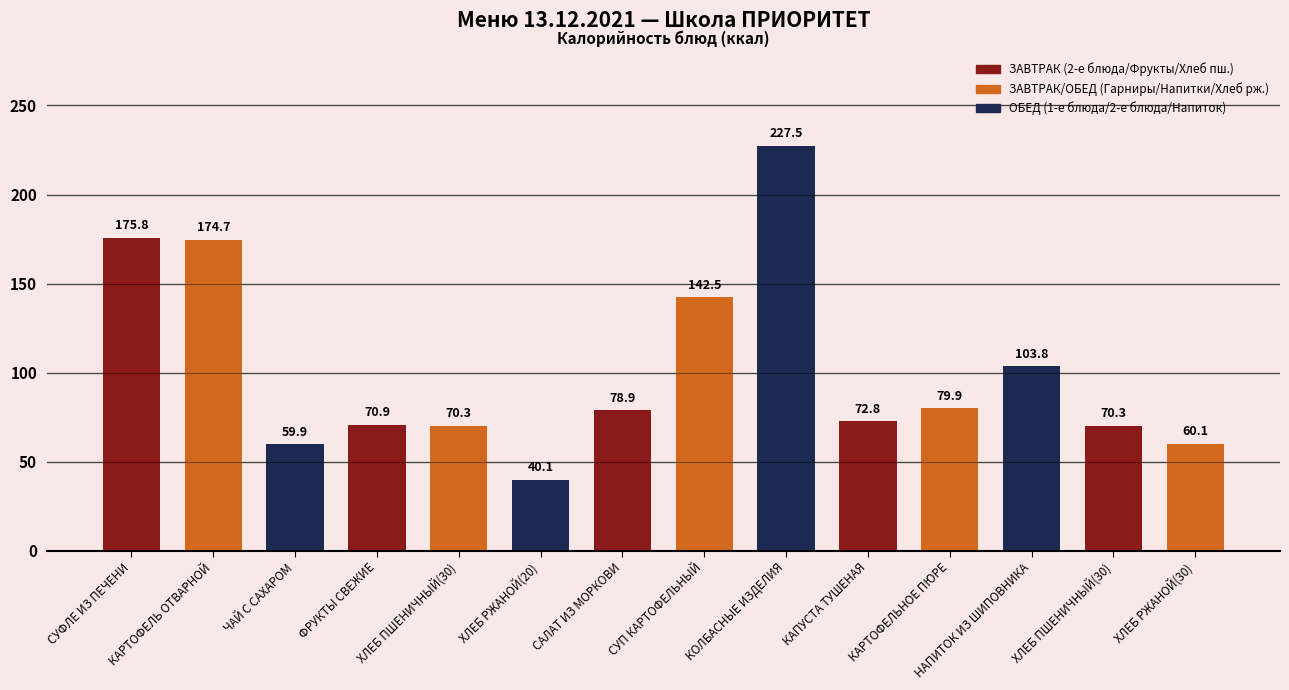

What is the difference between the values at ХЛЕБ РЖАНОЙ(20) and ФРУКТЫ СВЕЖИЕ?

30.8